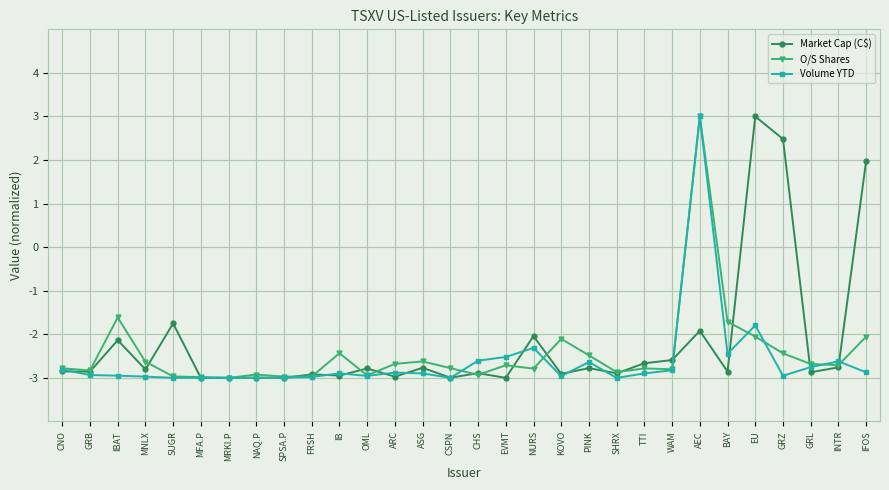

Rank the series at IBAT from highest to lowest value.

O/S Shares, Market Cap (C$), Volume YTD